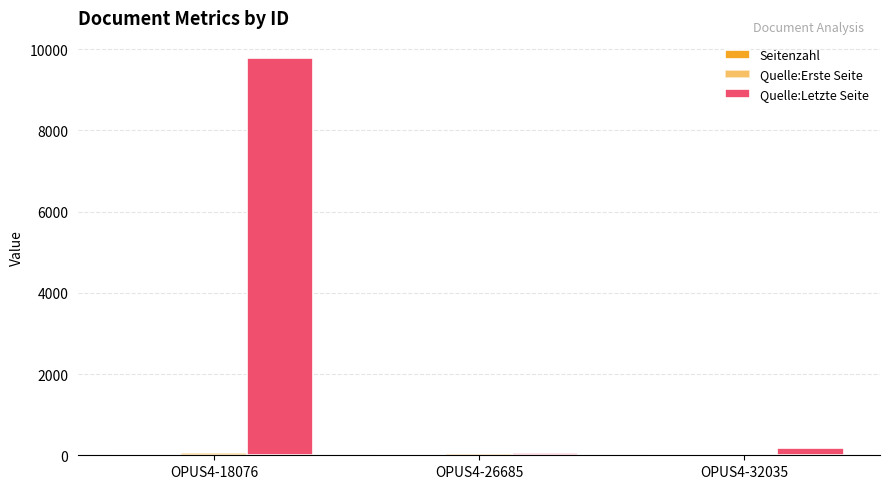

Read the Seitenzahl value at OPUS4-26685, to the nearest 5.

20